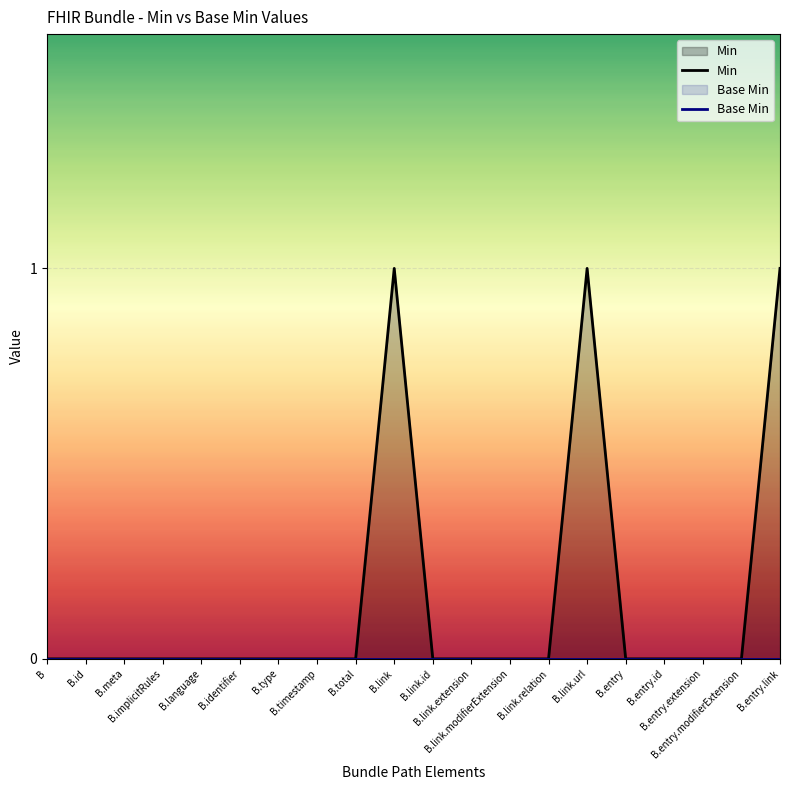

Reading left to right, transcribe all the data shown in this chart.

Min: 0	0	0	0	0	0	0	0	0	1	0	0	0	0	1	0	0	0	0	1
Base Min: 0	0	0	0	0	0	0	0	0	0	0	0	0	0	0	0	0	0	0	0